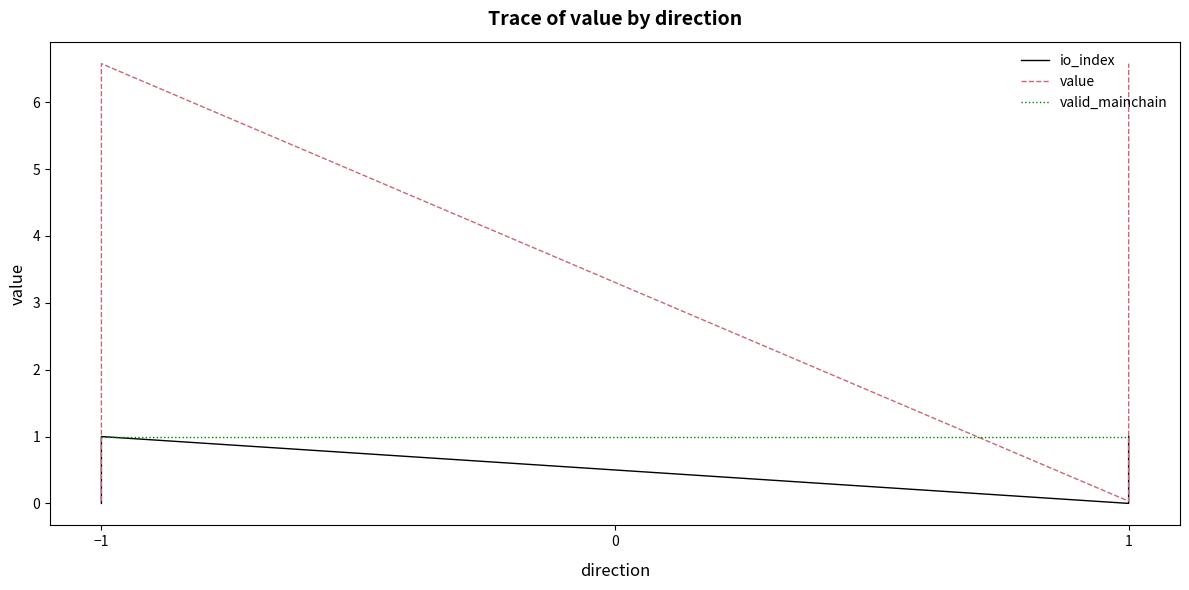

What is the sum of all valid_mainchain values?

4.0